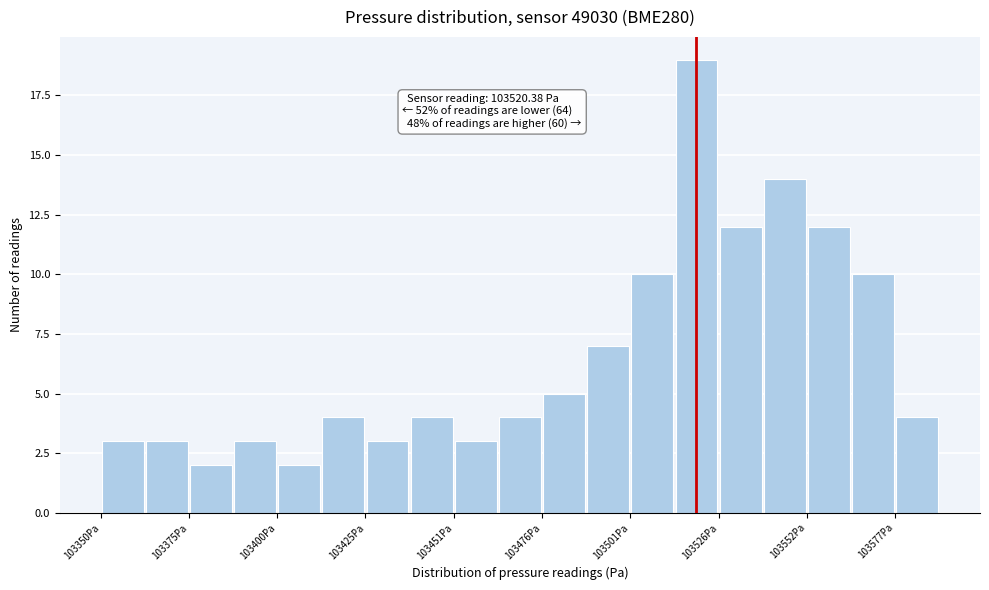

Read against the x-axis, roughly where is the centre of the tallest bar?

103520